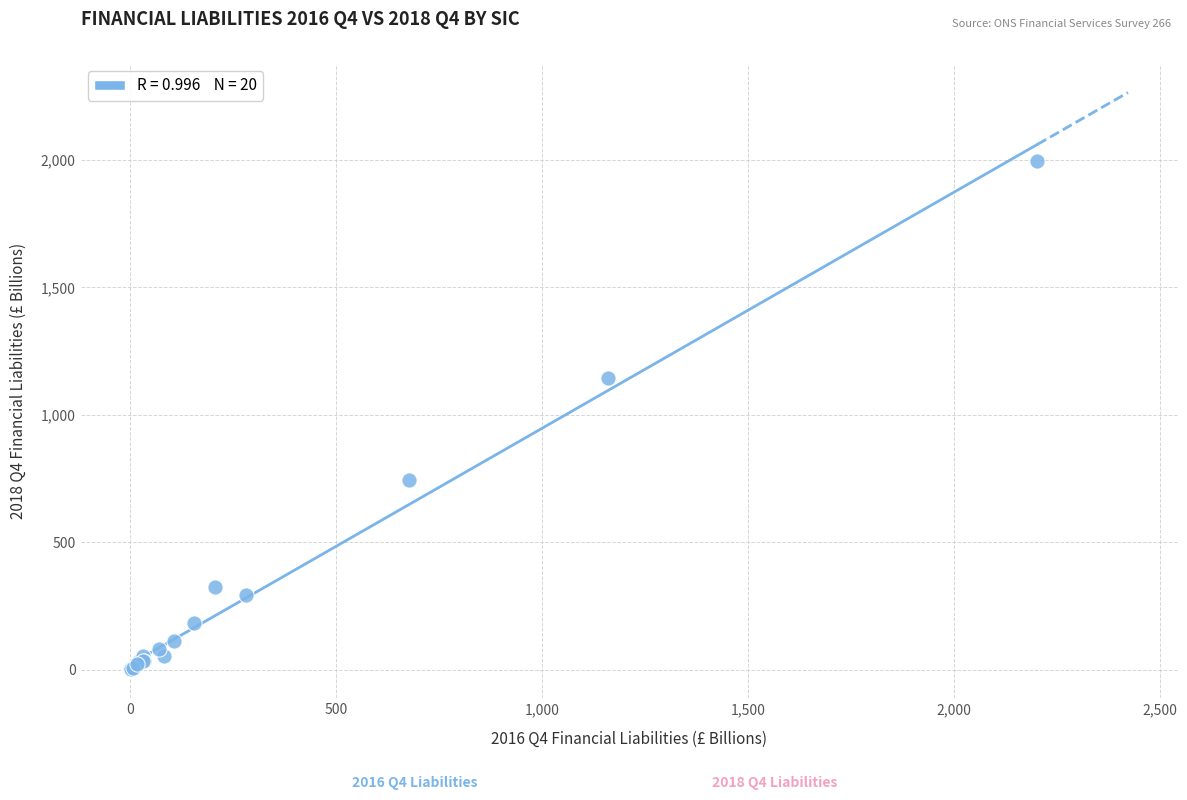

What Y value in the scatter plot is closest to 997?

1145.4